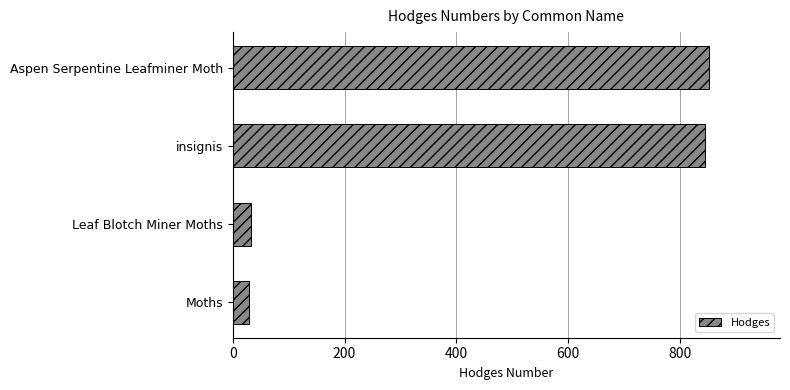

What value does the data have at Aspen Serpentine Leafminer Moth?

852.0